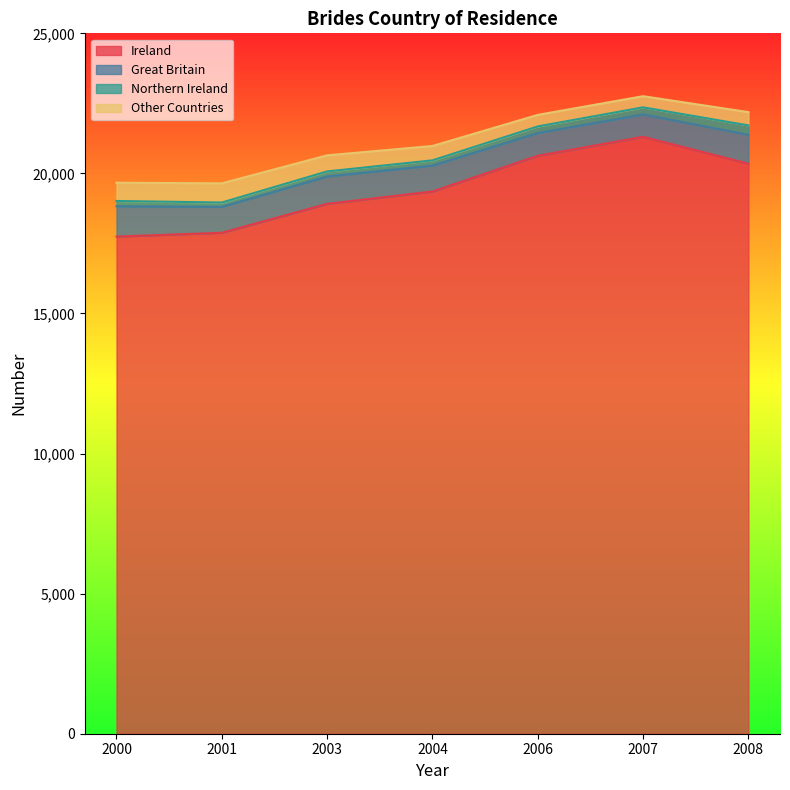

Is it true that Ireland equals 8403 at 2003?

False